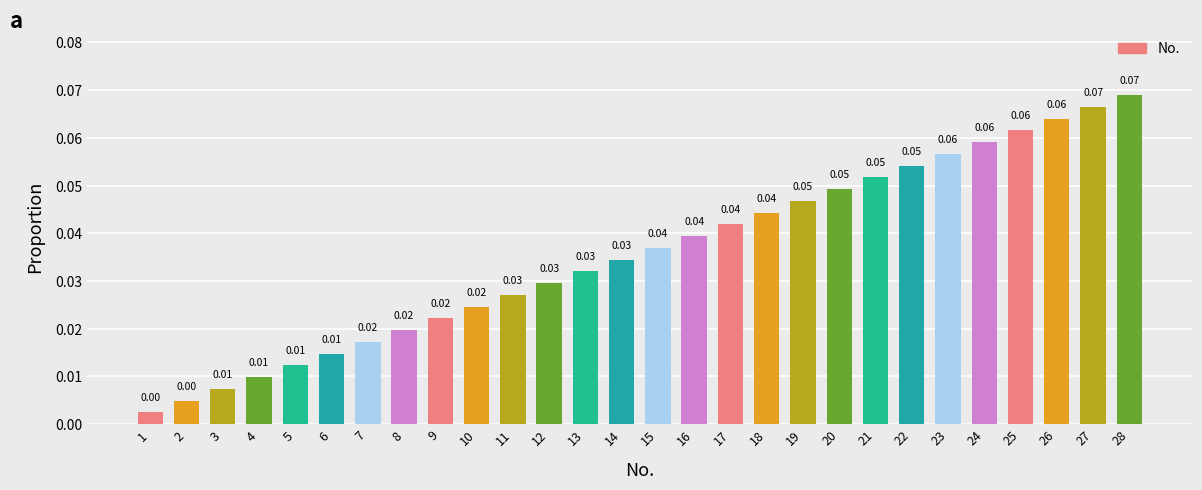

Which label corresponds to the smallest value in the chart?

1